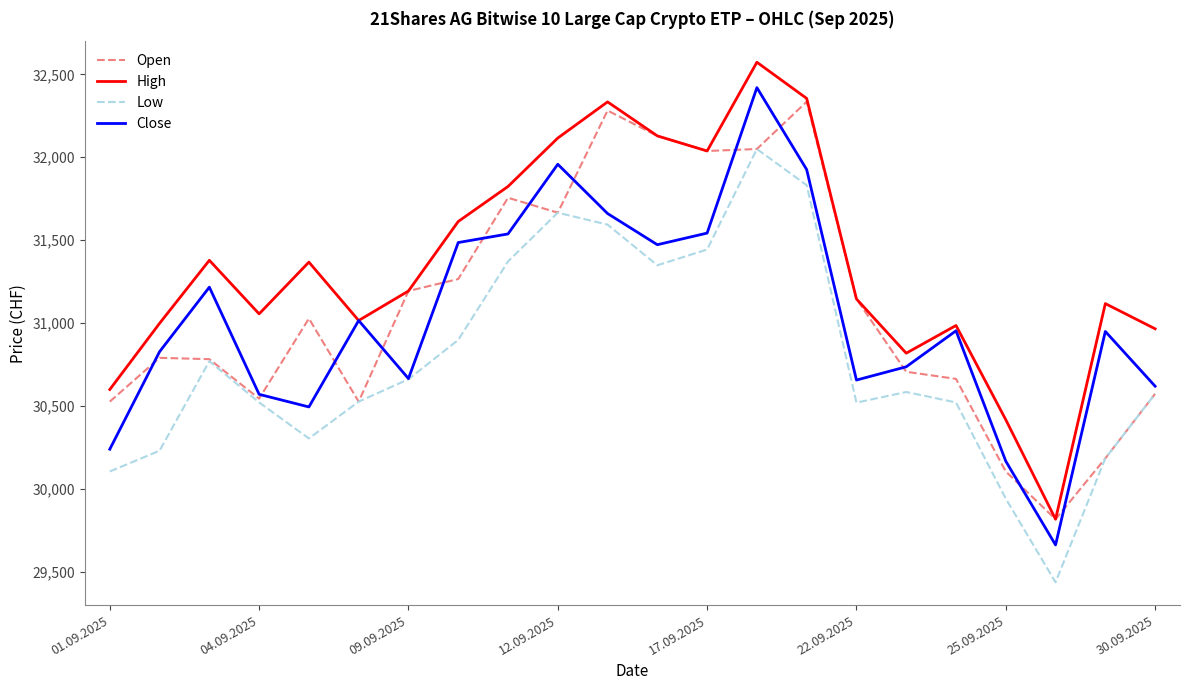

What are all the series names shown in the legend?

Open, High, Low, Close